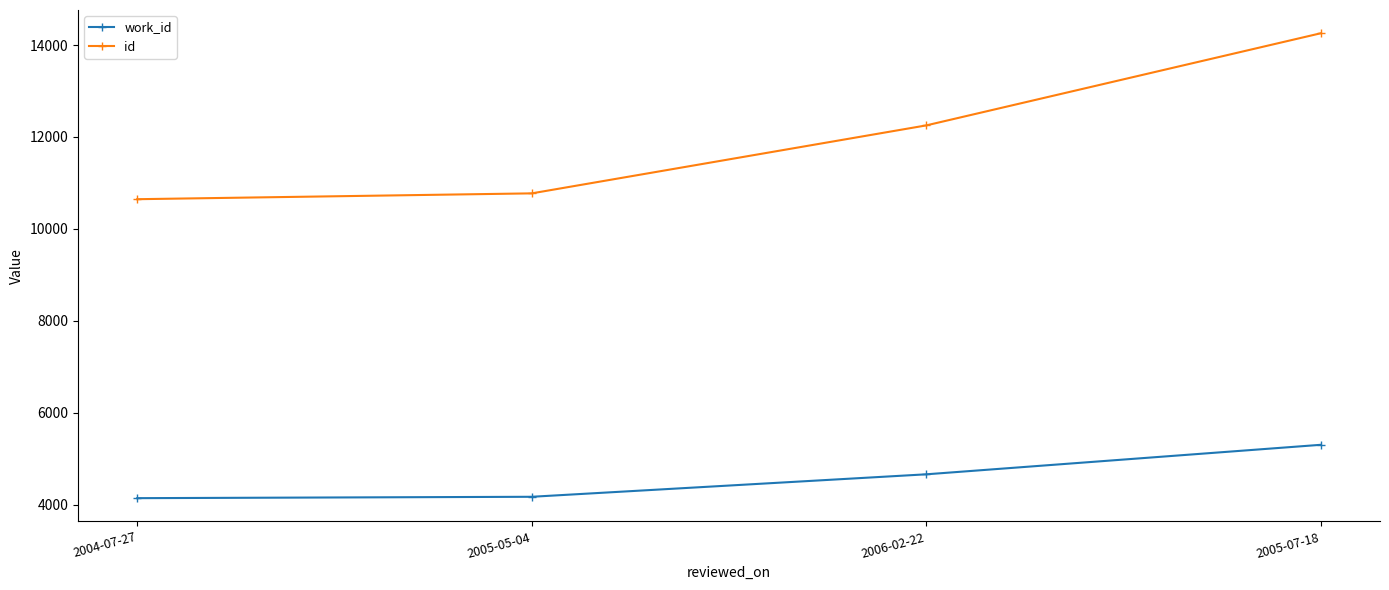

How many series are shown in this chart?

2